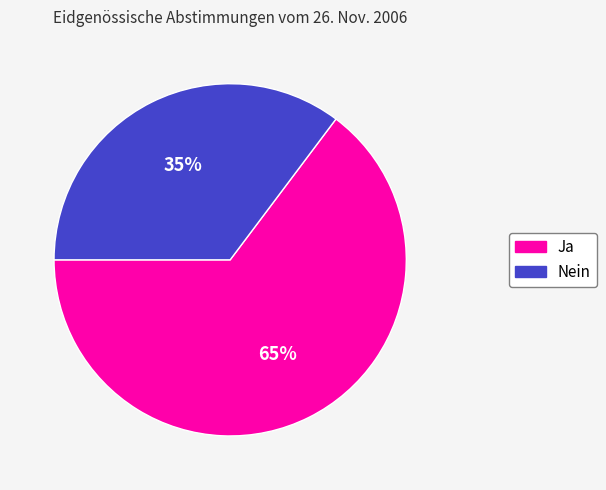

Rank the categories by value from highest to lowest.

Ja, Nein